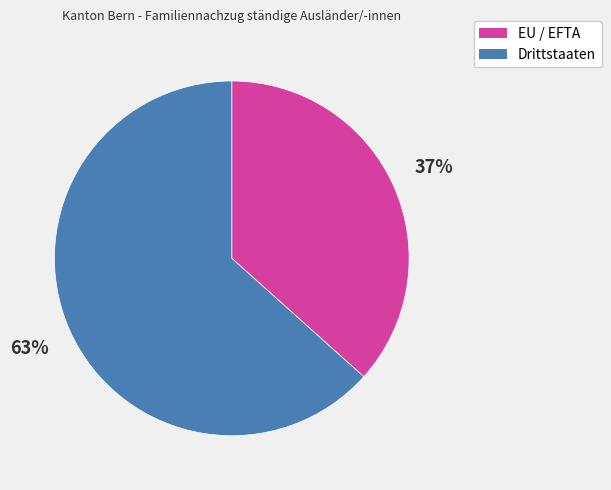

How many segments does this pie chart have?

2